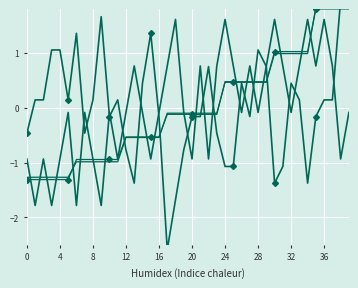

How many lines are shown in the chart?

4